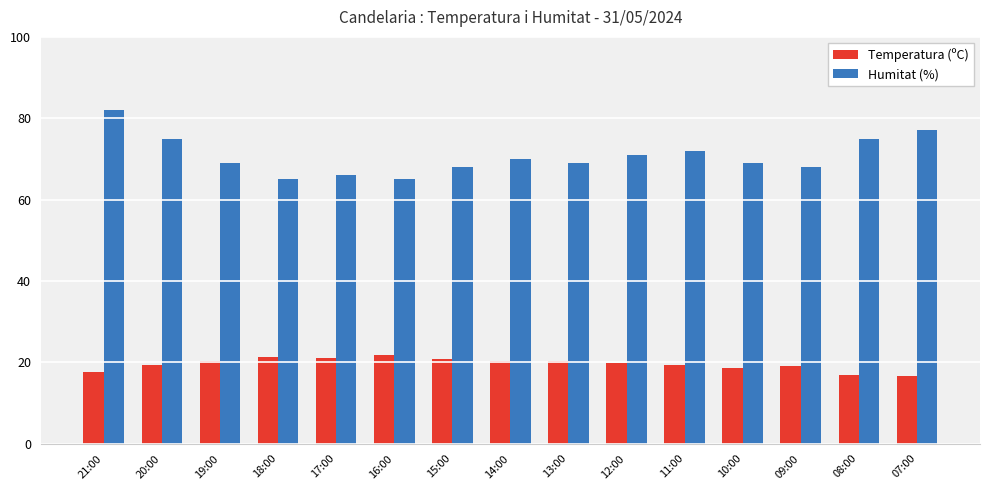

How many distinct data groups are displayed?

2